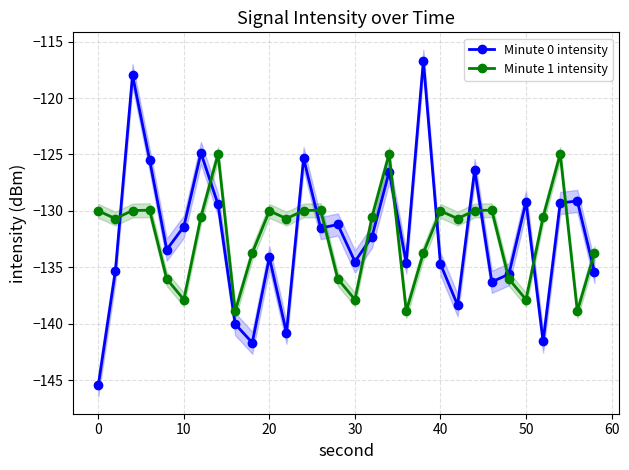

Is it true that Minute 0 intensity equals -145.5 at 0?

True